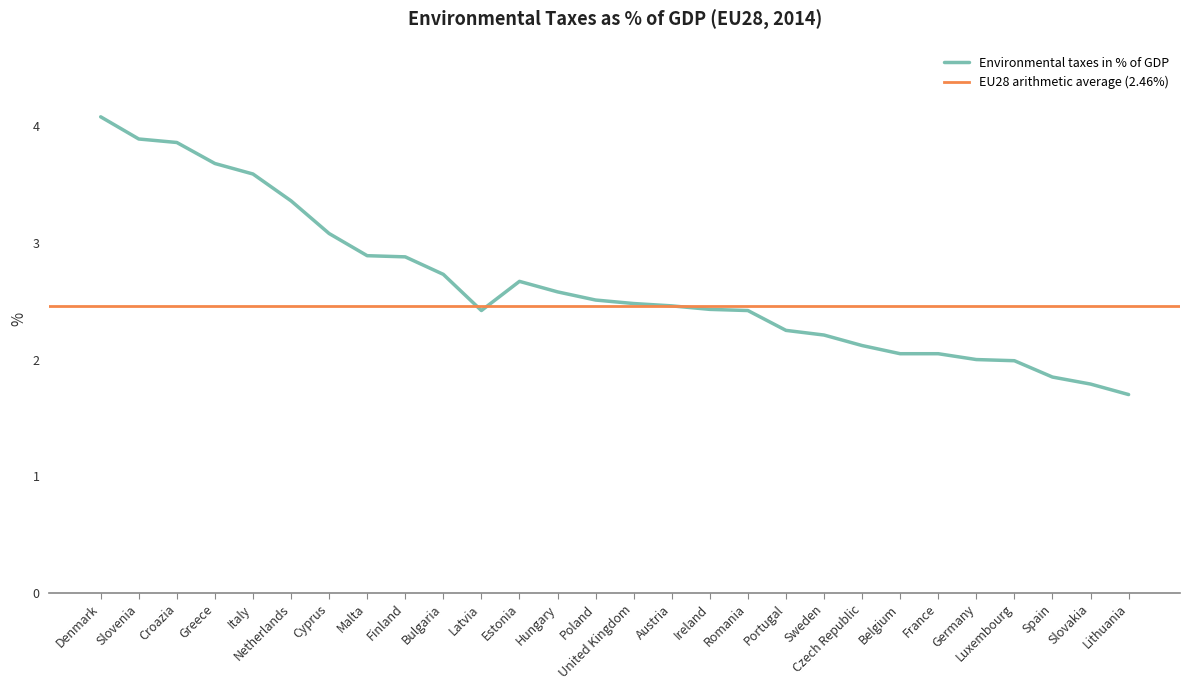

List the labels in order of value, largest first.

Denmark, Slovenia, Croazia, Greece, Italy, Netherlands, Cyprus, Malta, Finland, Bulgaria, Estonia, Hungary, Poland, United Kingdom, Austria, Ireland, Latvia, Romania, Portugal, Sweden, Czech Republic, Belgium, France, Germany, Luxembourg, Spain, Slovakia, Lithuania